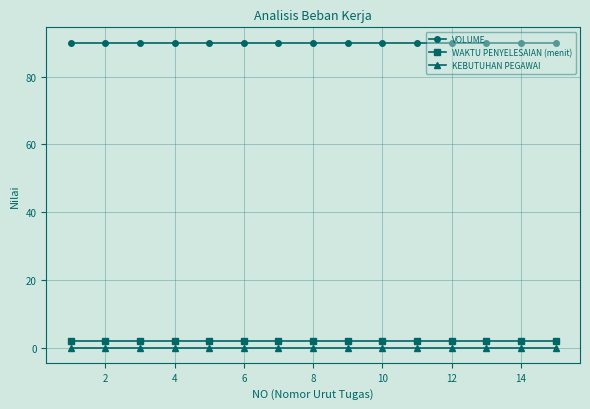

True or false: VOLUME and KEBUTUHAN PEGAWAI intersect in this chart.

False